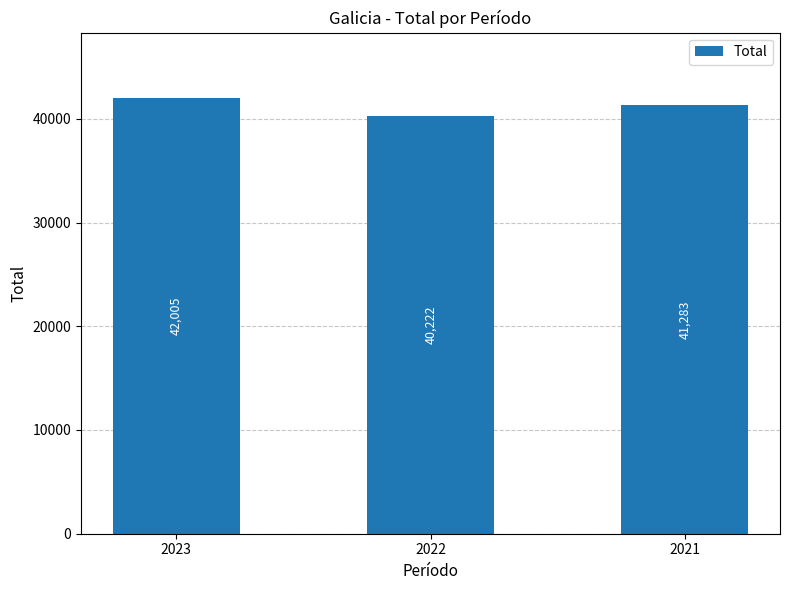

Is it true that the value at 2023 is 42005?

True